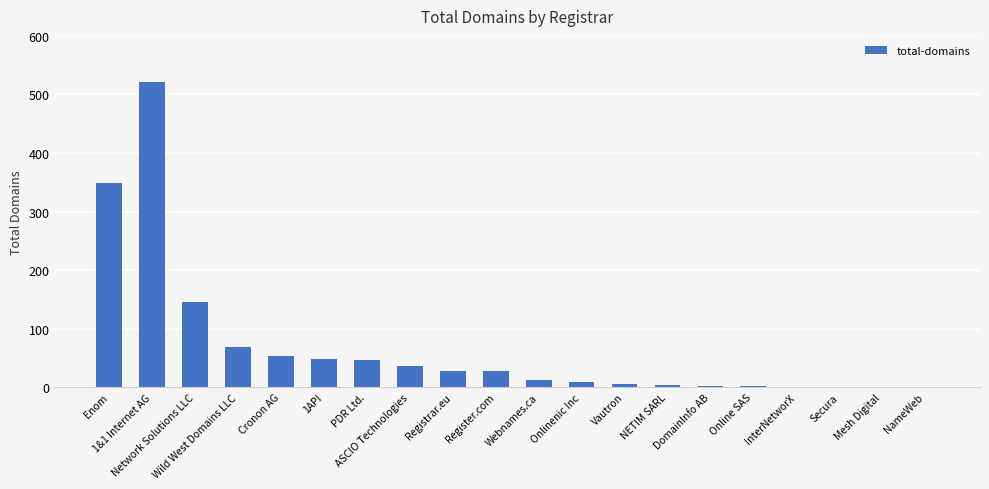

What is the sum of all values?

1362